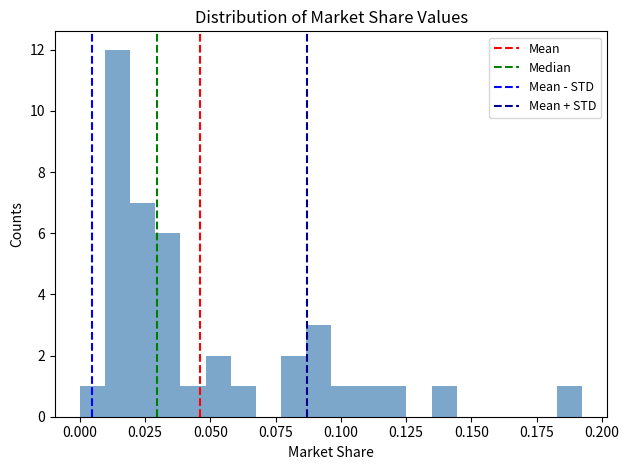

Read against the x-axis, roughly where is the centre of the tallest bar?

0.015